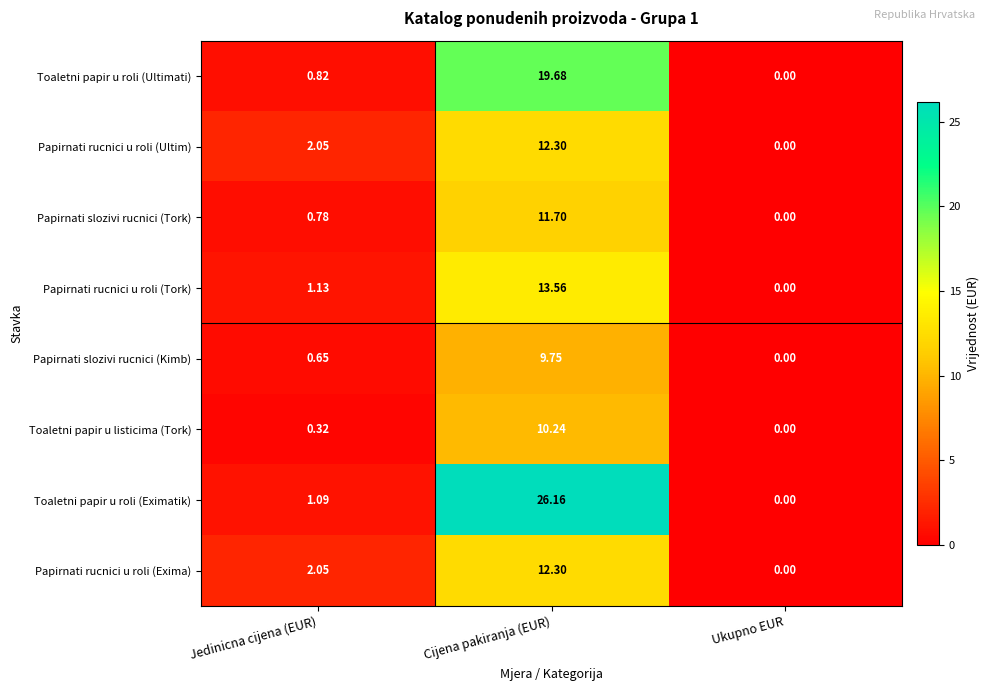

How many values in Toaletni papir u roli (Ultimati) are above zero?

2